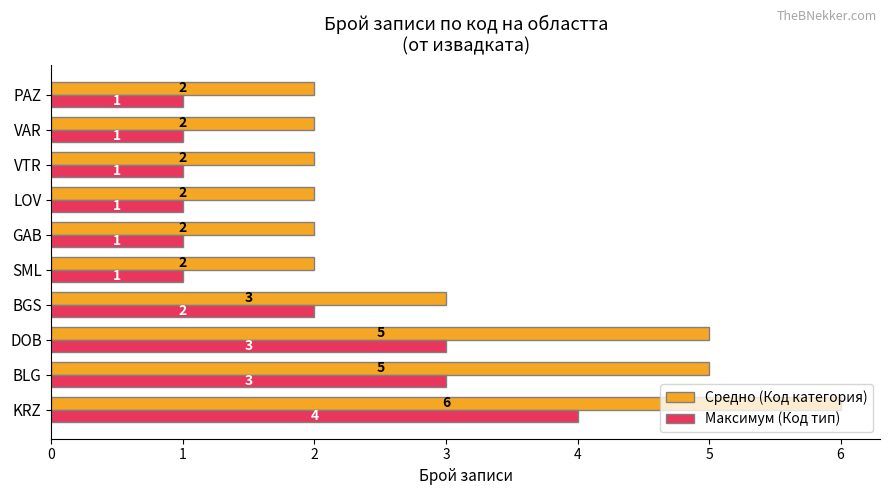

How many Максимум (Код тип) values are between 1 and 3?

9